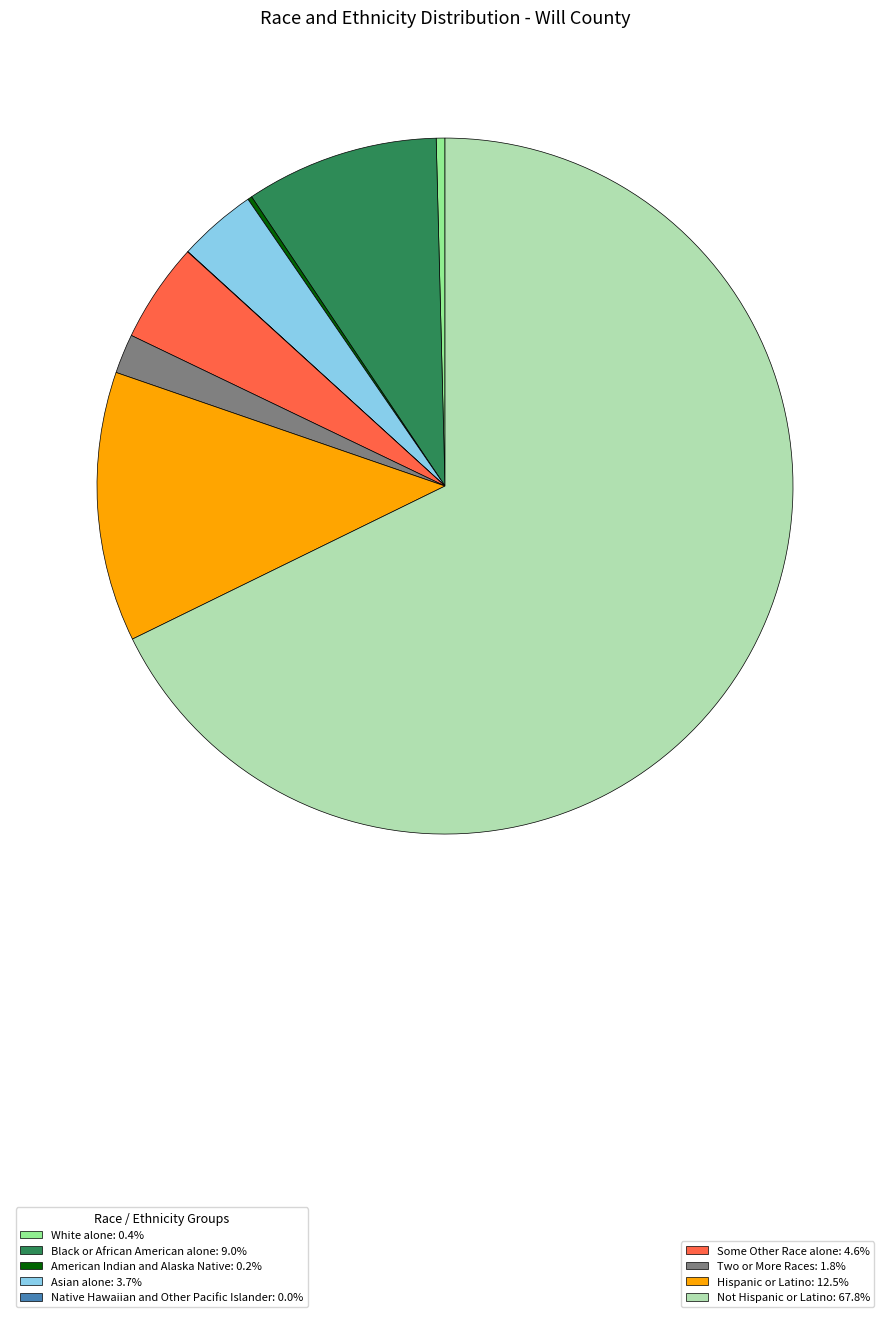

Does any single category account for the majority?

Yes